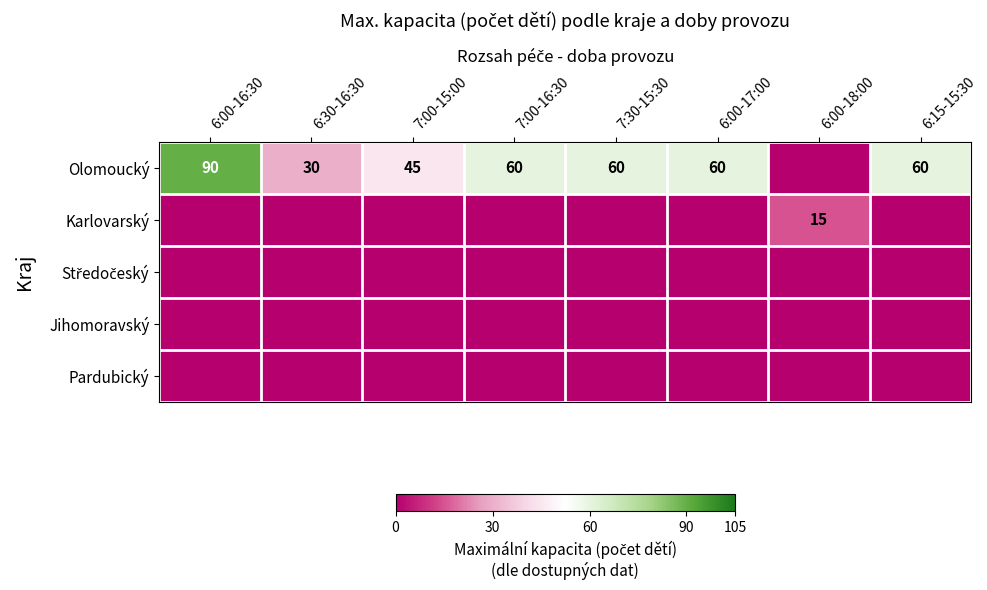

The value of Olomoucký at 6:00-16:30 is 90. True or false?

True